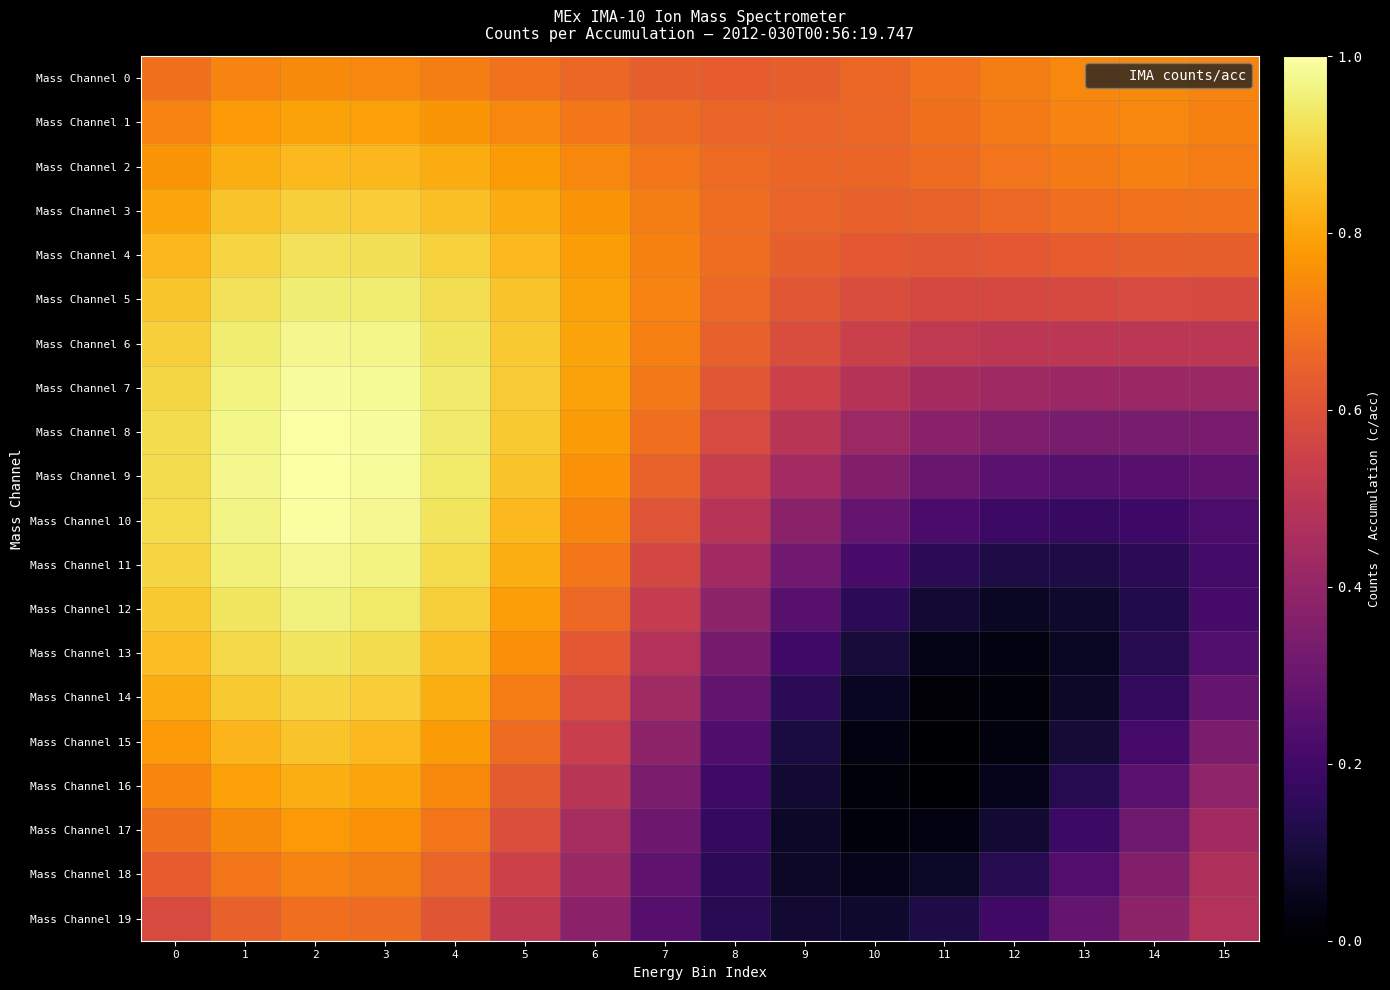

At which category is the sum across all series the highest?

2